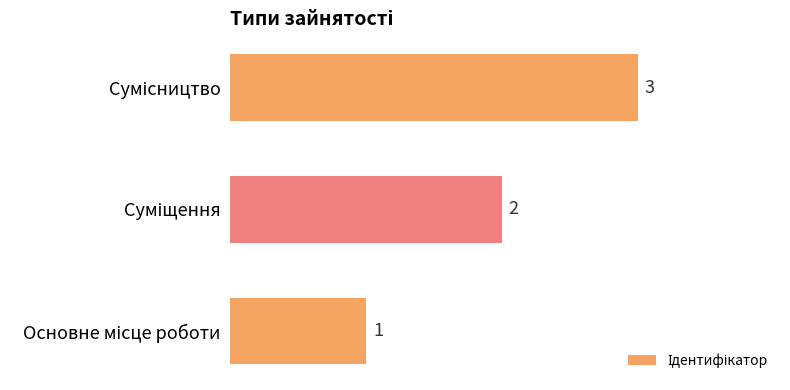

What is the average value?

2